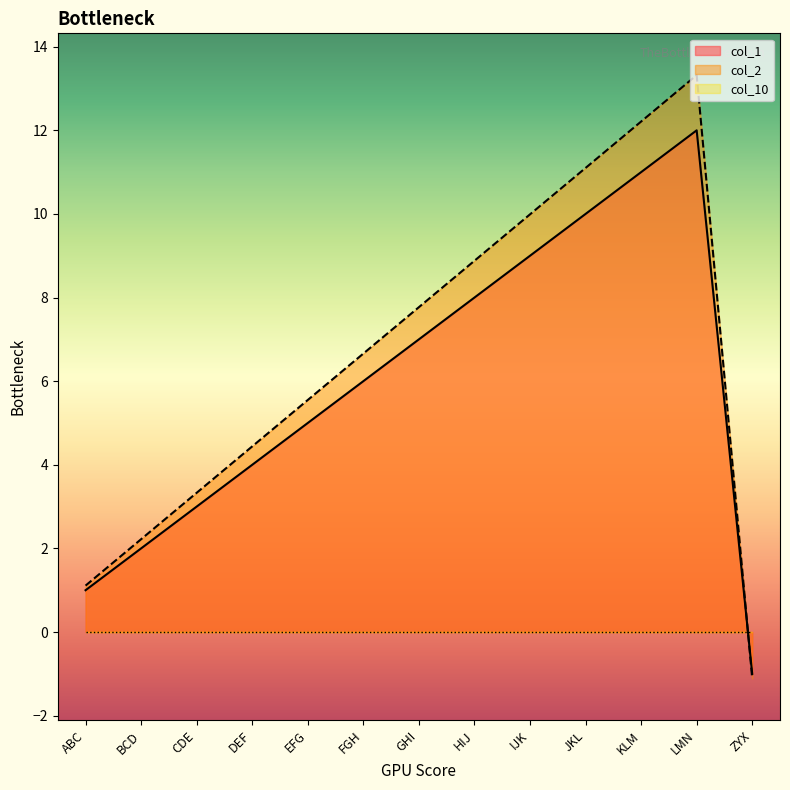

The value of col_2 at IJK is 13.1. True or false?

False